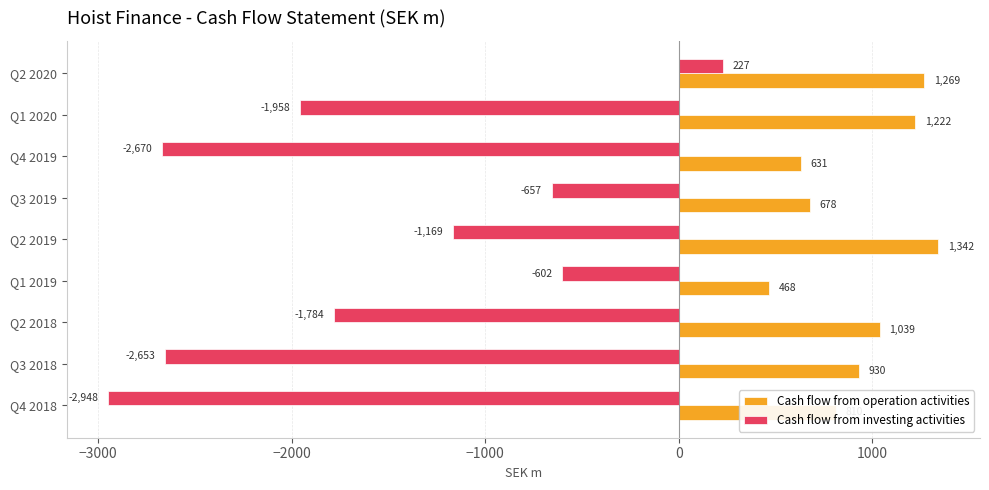

How many data points in Cash flow from operation activities are less than 929?

4